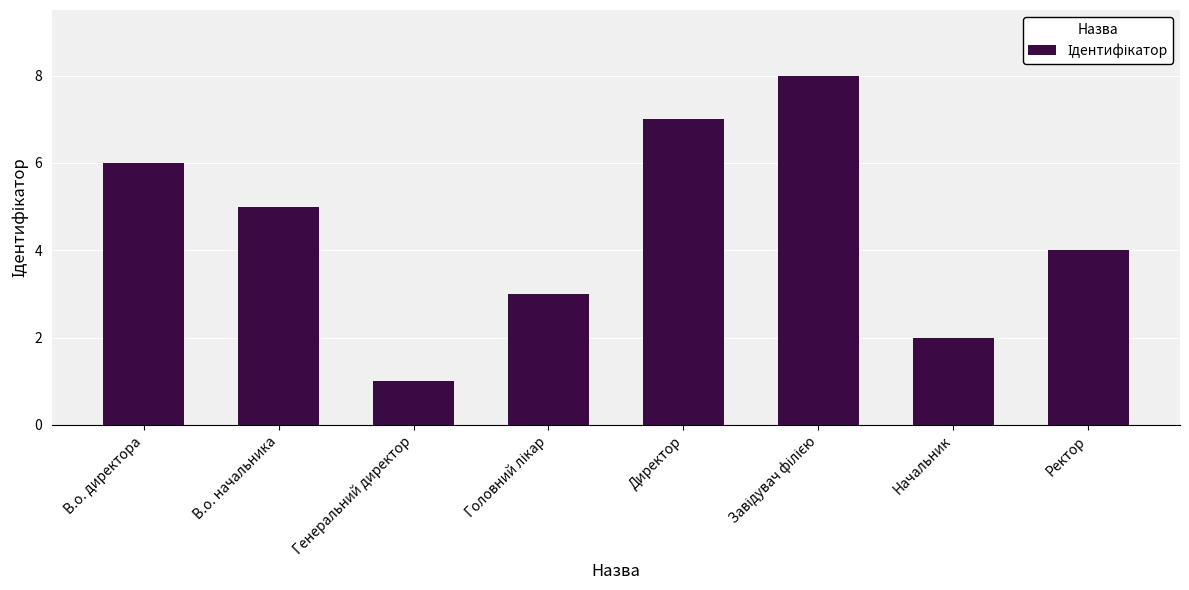

At which category does the chart reach its minimum across all series?

Генеральний директор